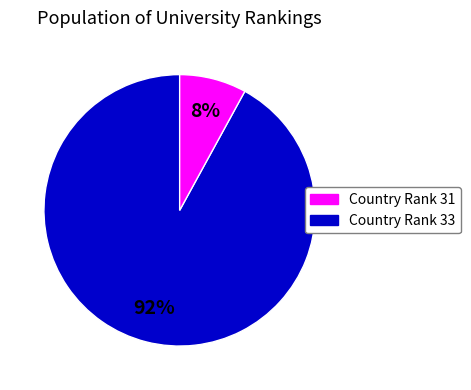

To the nearest percent, what is the difference between the largest and smallest slice percentages?

84%